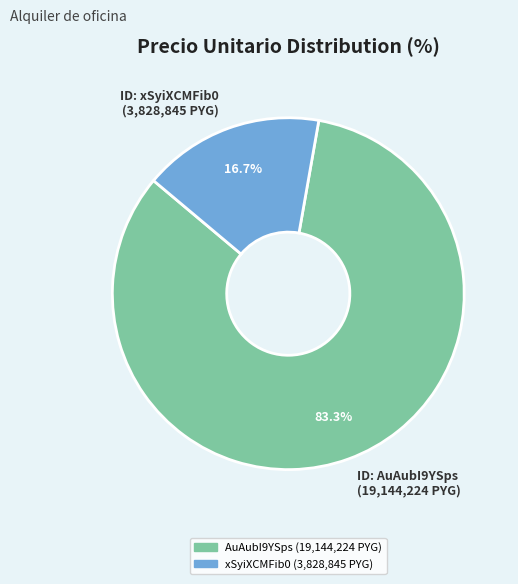

Between ID: xSyiXCMFib0 (3,828,845 PYG) and ID: AuAubI9YSps (19,144,224 PYG), which is larger?

ID: AuAubI9YSps (19,144,224 PYG)